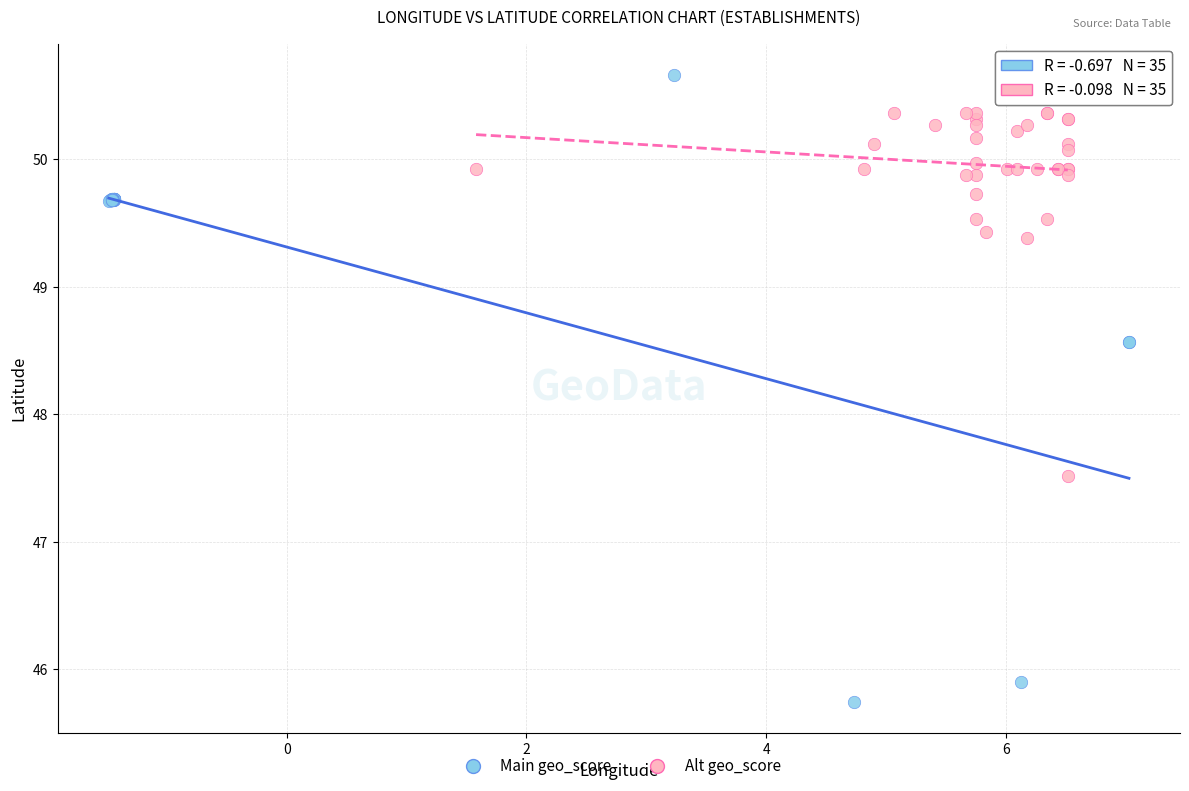

Which series reaches the maximum Y coordinate?

Main geo_score